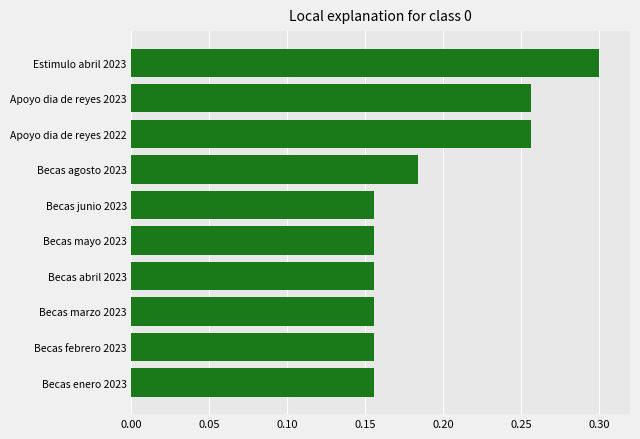

How many categories are shown in the chart?

10